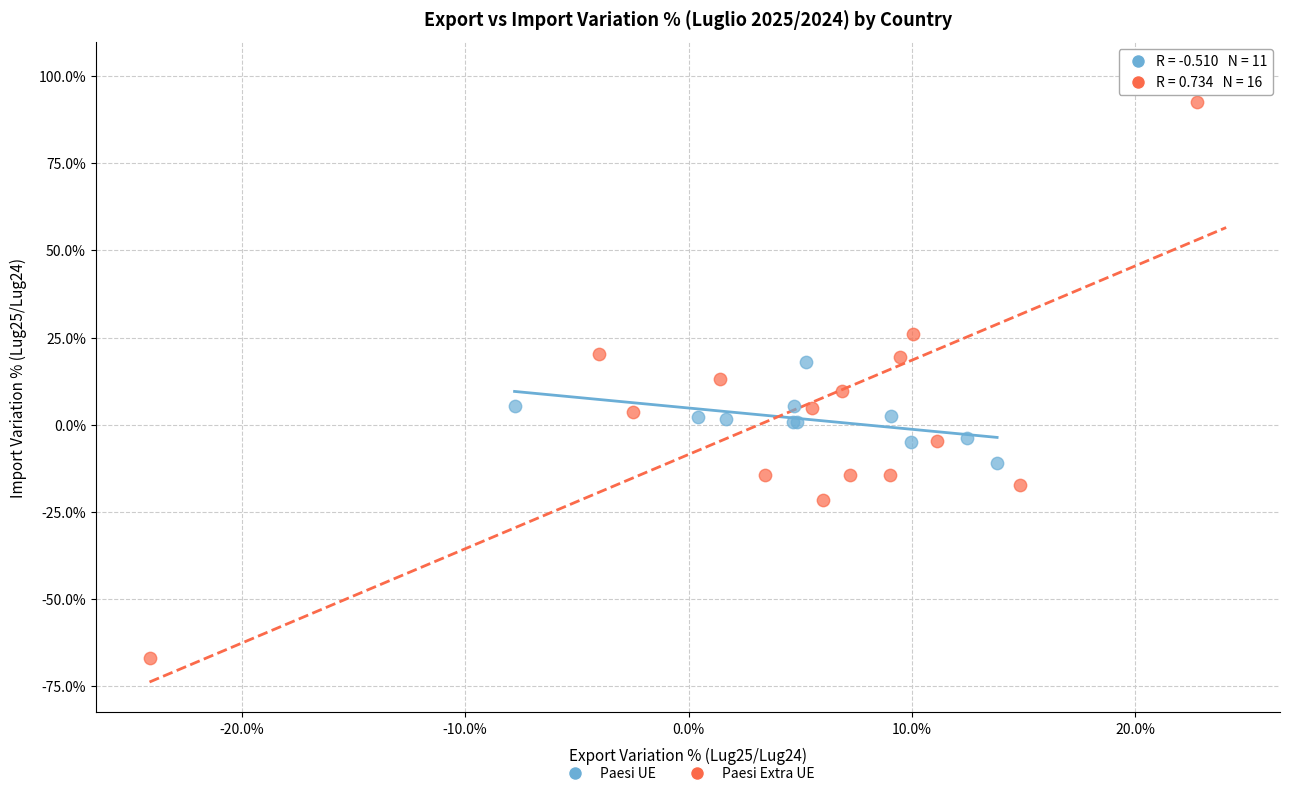

Which series contains the lowest Y value?

Paesi Extra UE